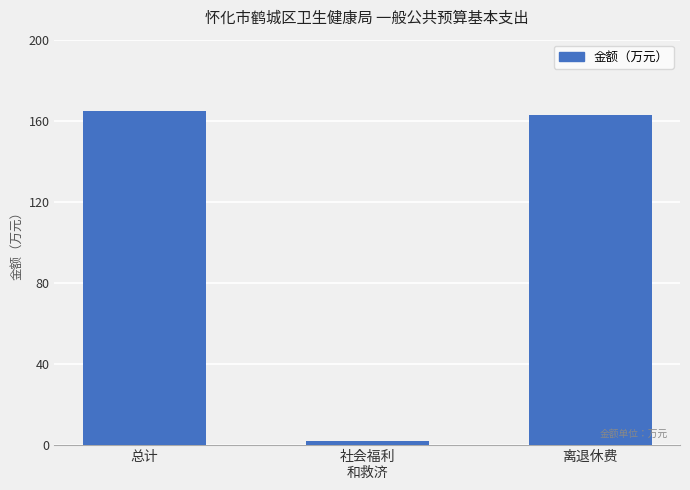

List the labels in order of value, largest first.

总计, 离退休费, 社会福利
和救济